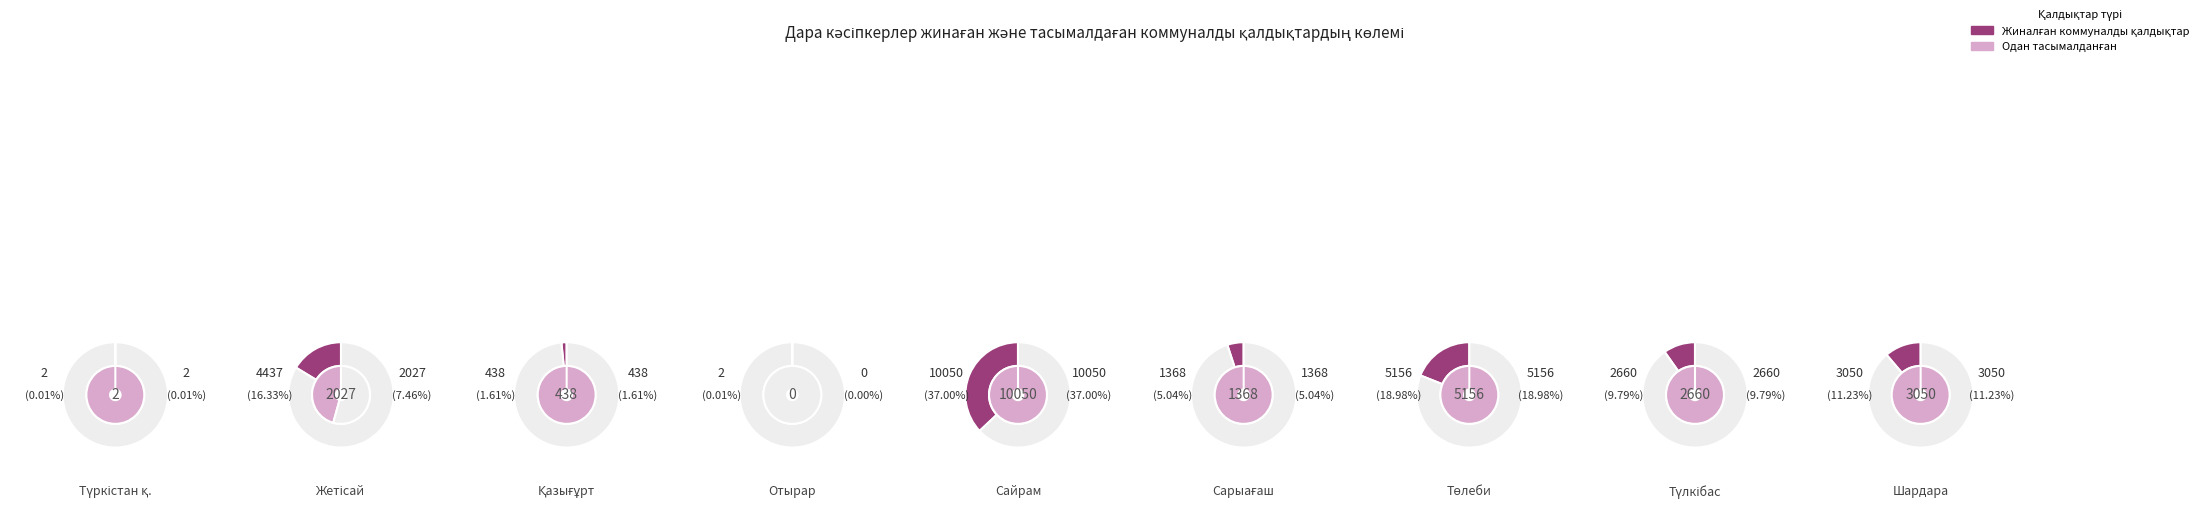

Which category has the smallest portion of the pie?

Отырар